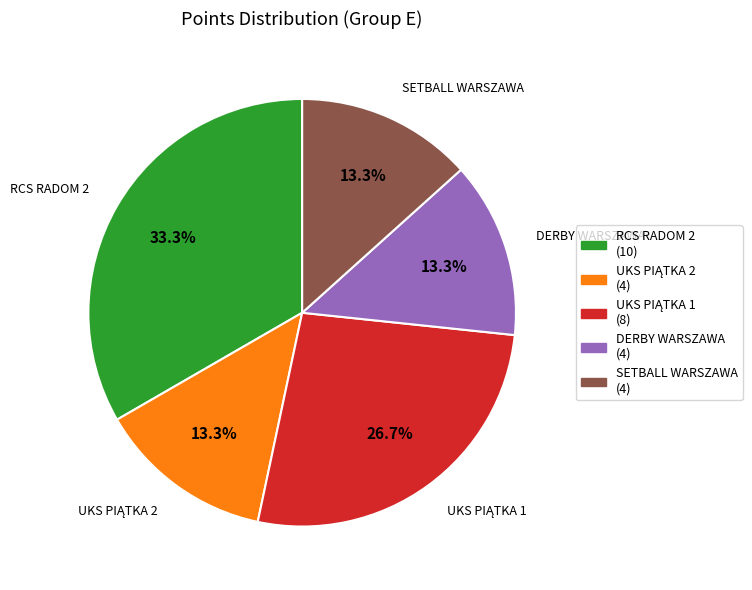

Which has a higher value, DERBY WARSZAWA or RCS RADOM 2?

RCS RADOM 2